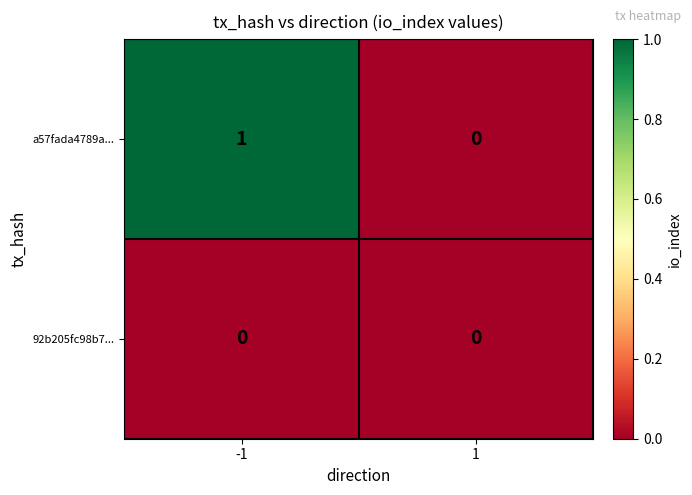

The value of a57fada4789a... at -1 is 2. True or false?

False